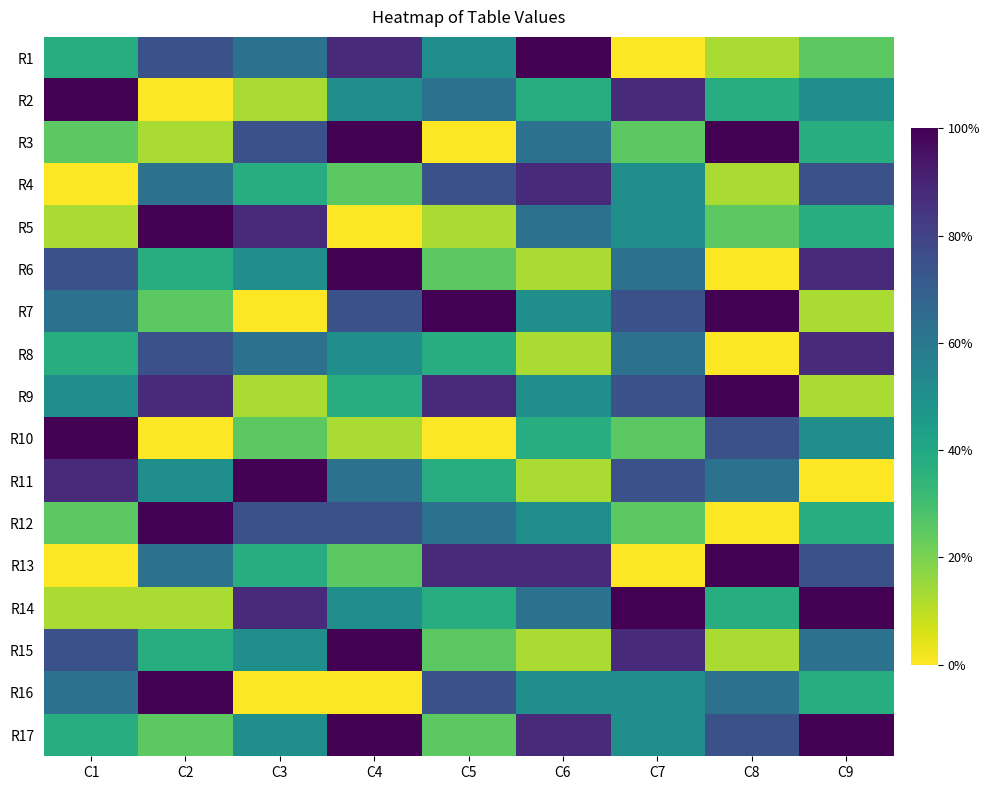

Which category has the highest value across all series?

C6